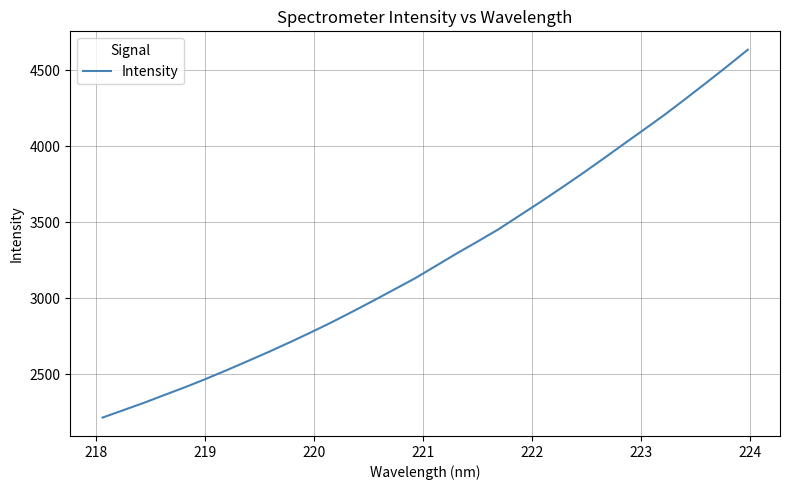

Does the chart display data point markers on the line(s)?

No